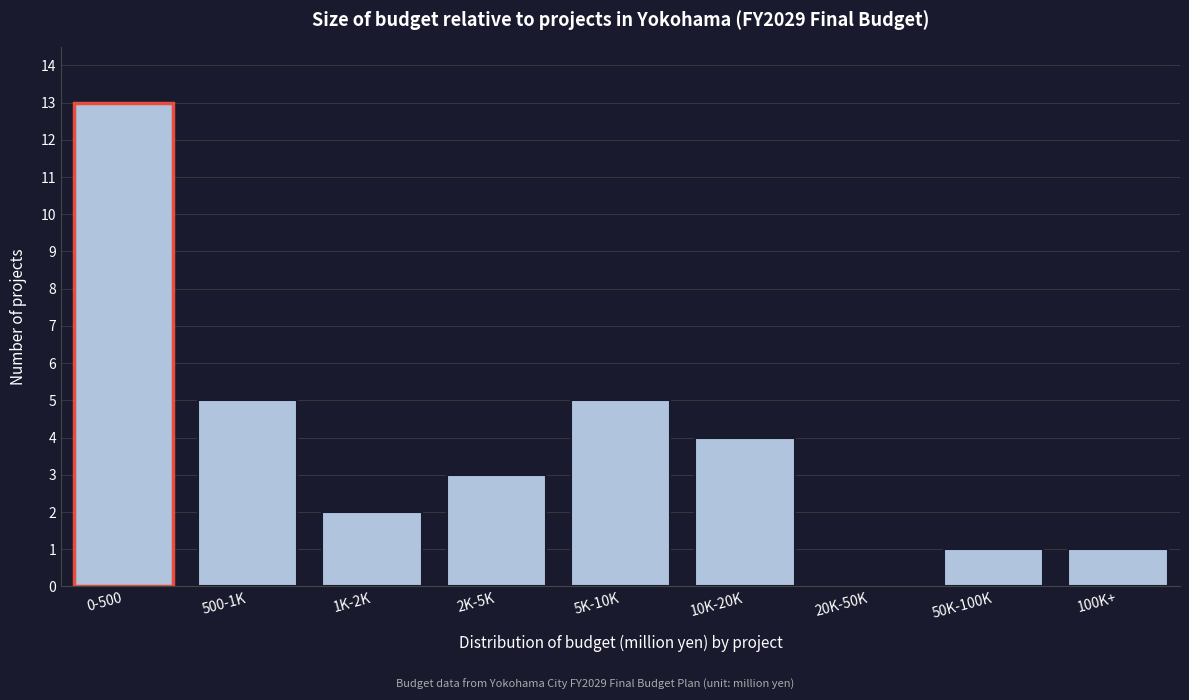

Reading right to left, list all the values displayed in this chart.

100K+=1	50K-100K=1	20K-50K=0	10K-20K=4	5K-10K=5	2K-5K=3	1K-2K=2	500-1K=5	0-500=13